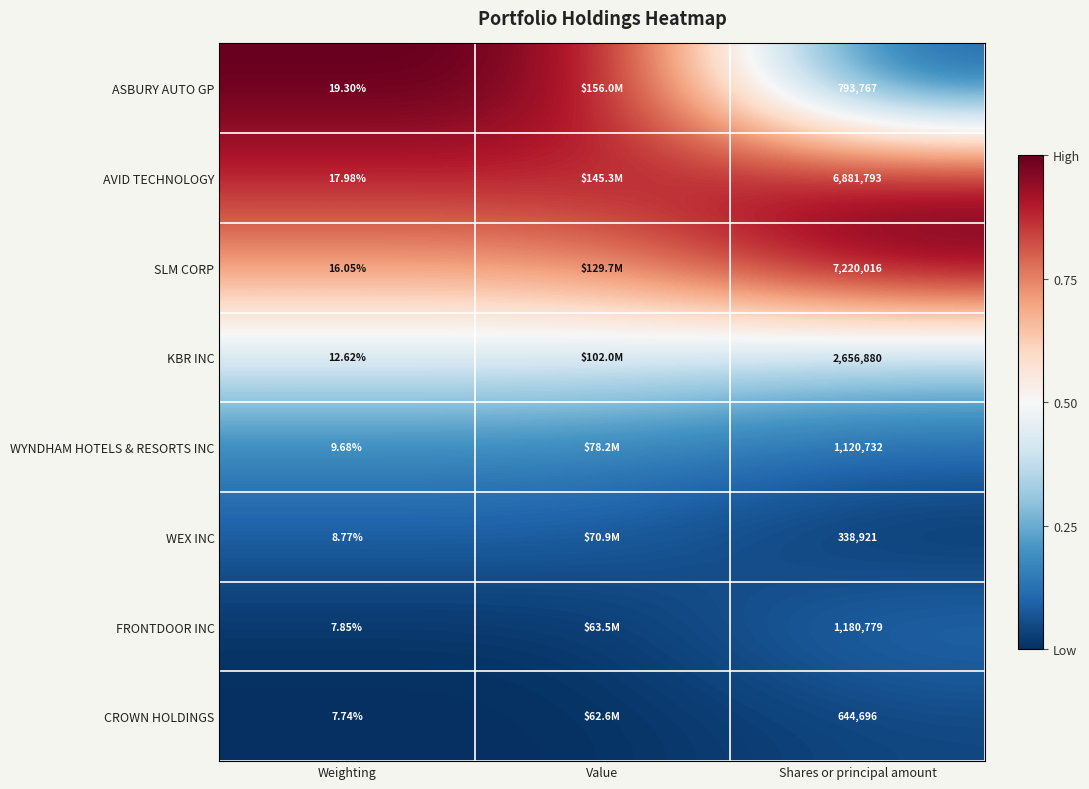

What is the total value across all series at Weighting?

100.0